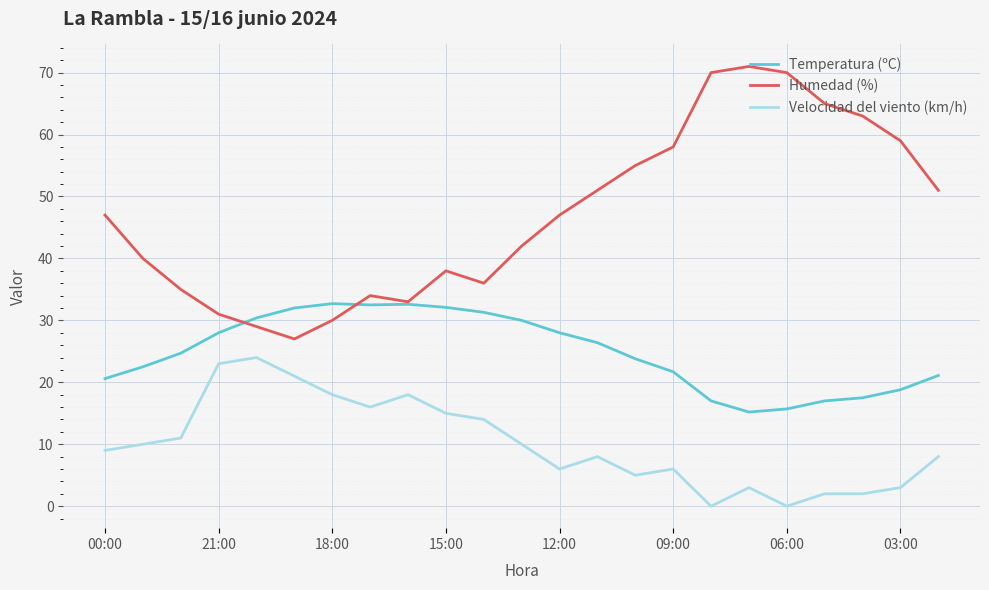

Which series has the widest spread of values?

Humedad (%)